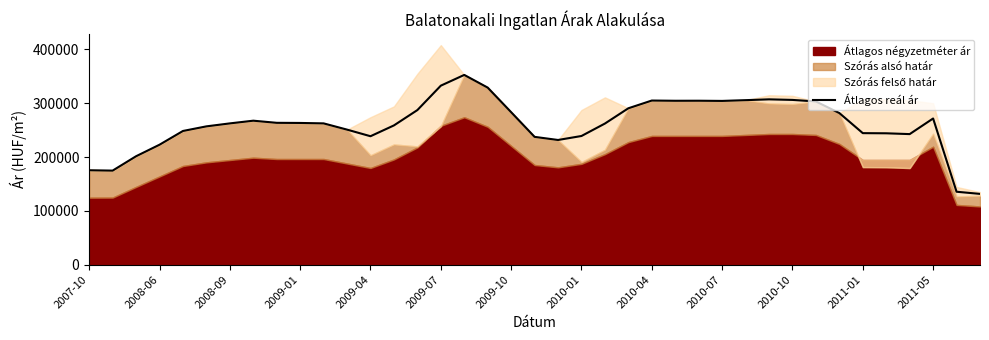

True or false: the data shows 84438 at 2010-10.

False